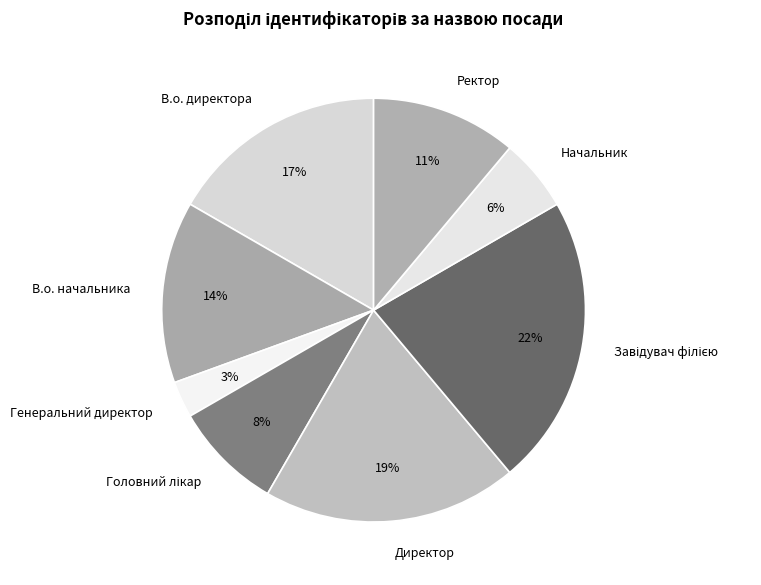

To the nearest percent, what is the average slice percentage?

12%